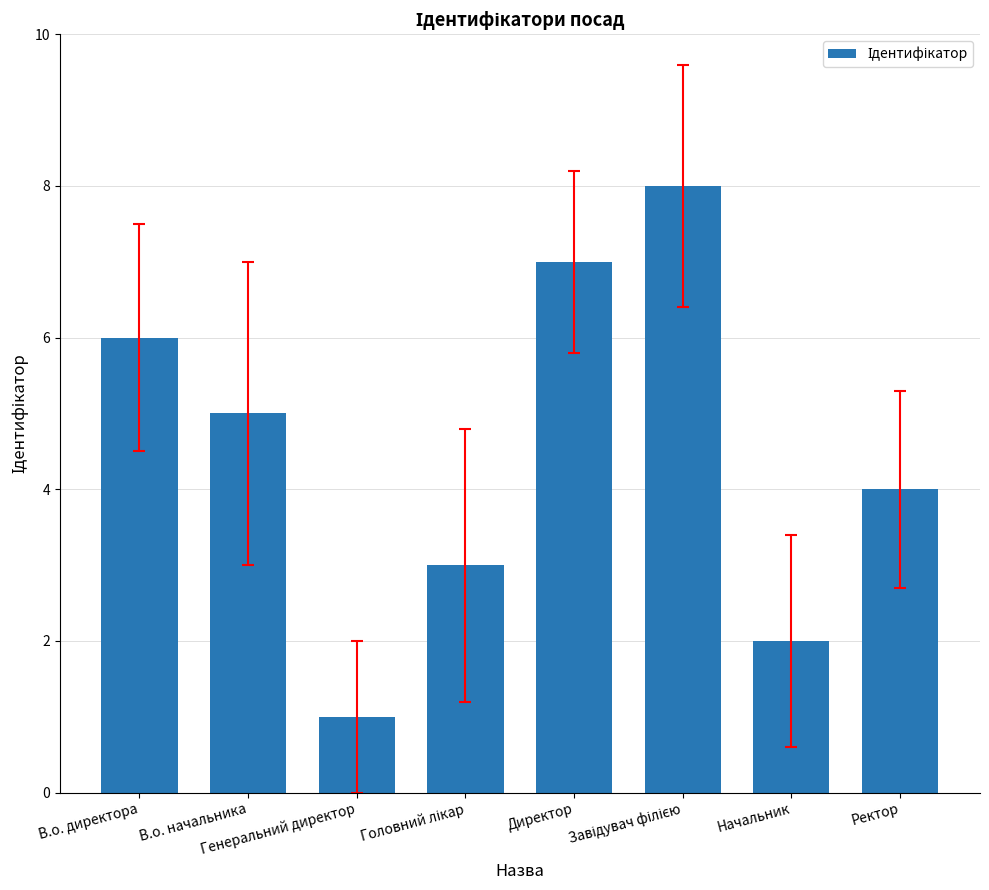

What is the difference between the maximum and second lowest values?

6